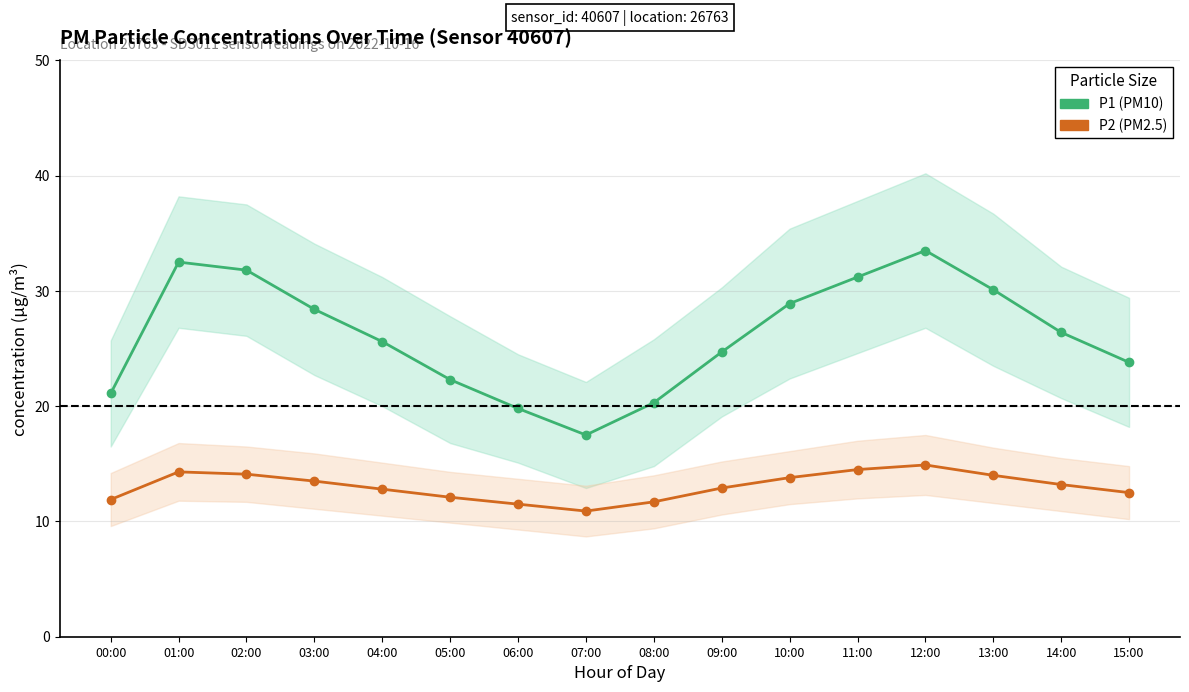

What position from the left is 11:00?

12